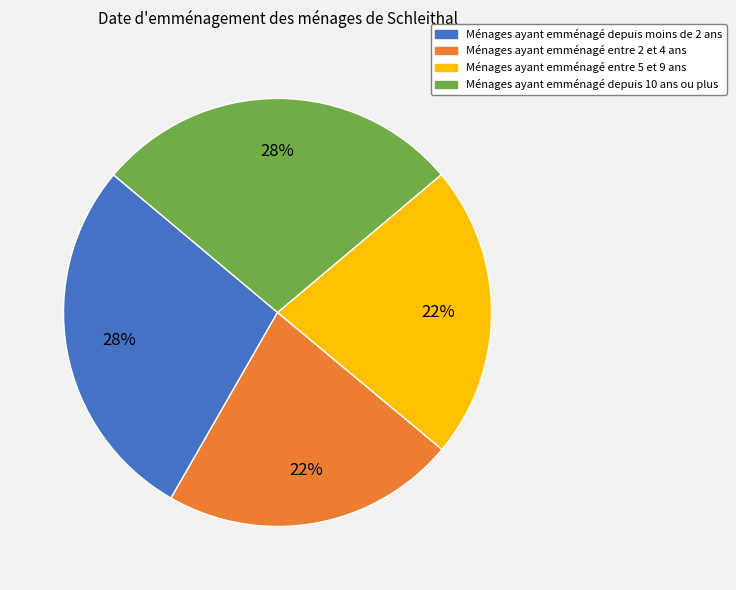

Is there any slice that represents more than half of the pie?

No